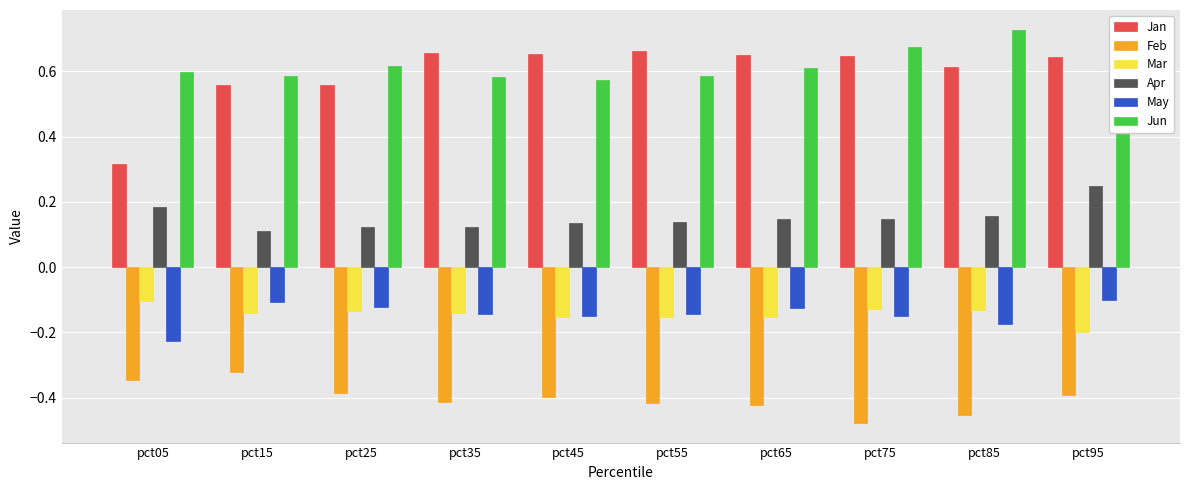

What is the difference between the highest and lowest values at pct05?

0.9